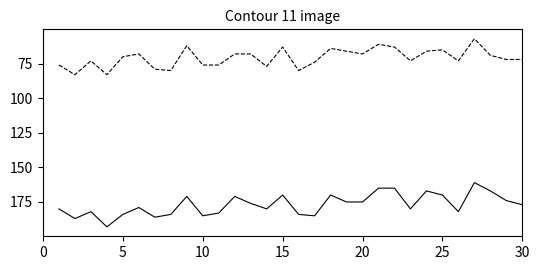

What is the minimum value shown in the chart?

57